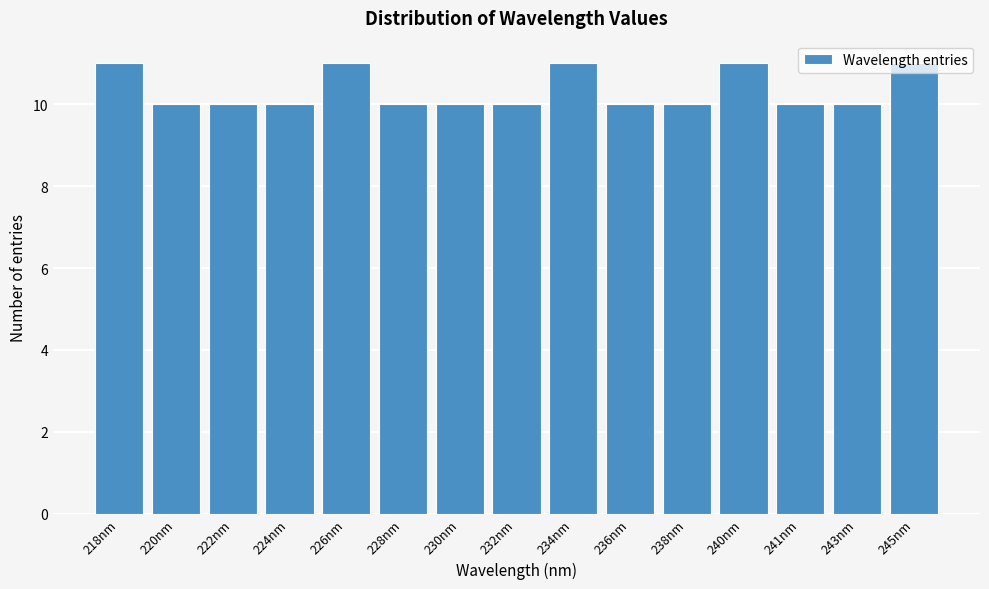

Between 232nm and 226nm, which is larger?

226nm